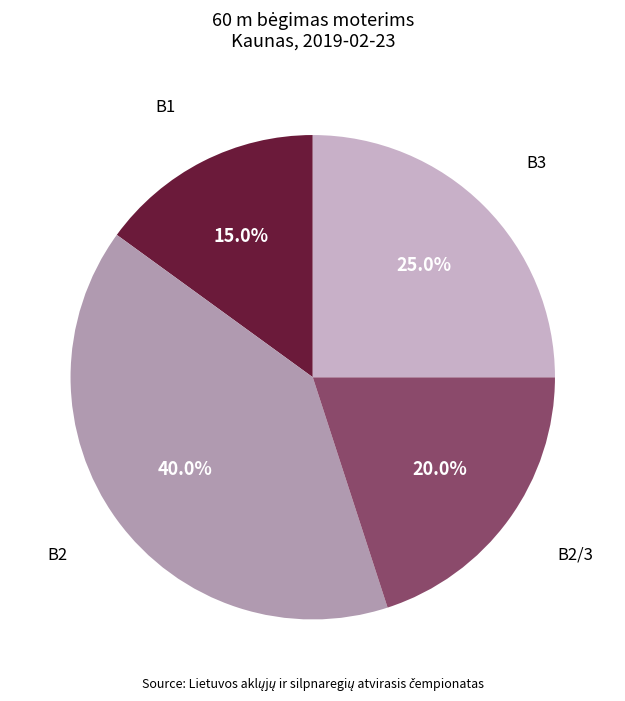

Is there a majority slice in this chart?

No